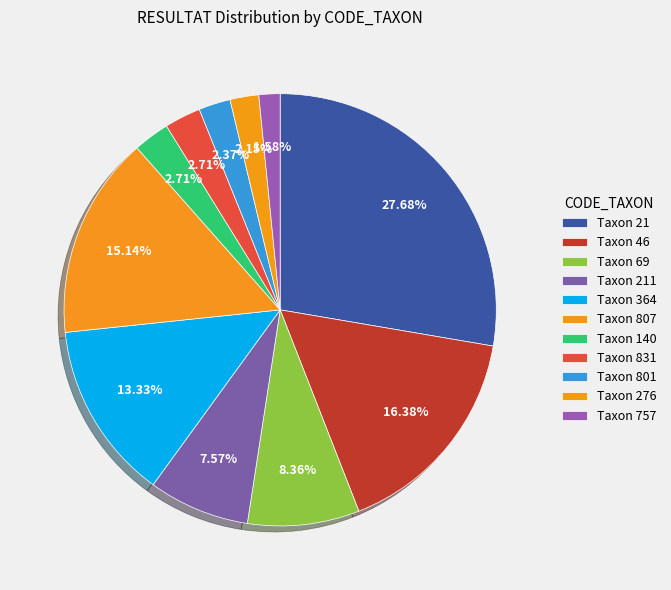

Rank the categories by value from highest to lowest.

21, 46, 807, 364, 69, 211, 140, 831, 801, 276, 757